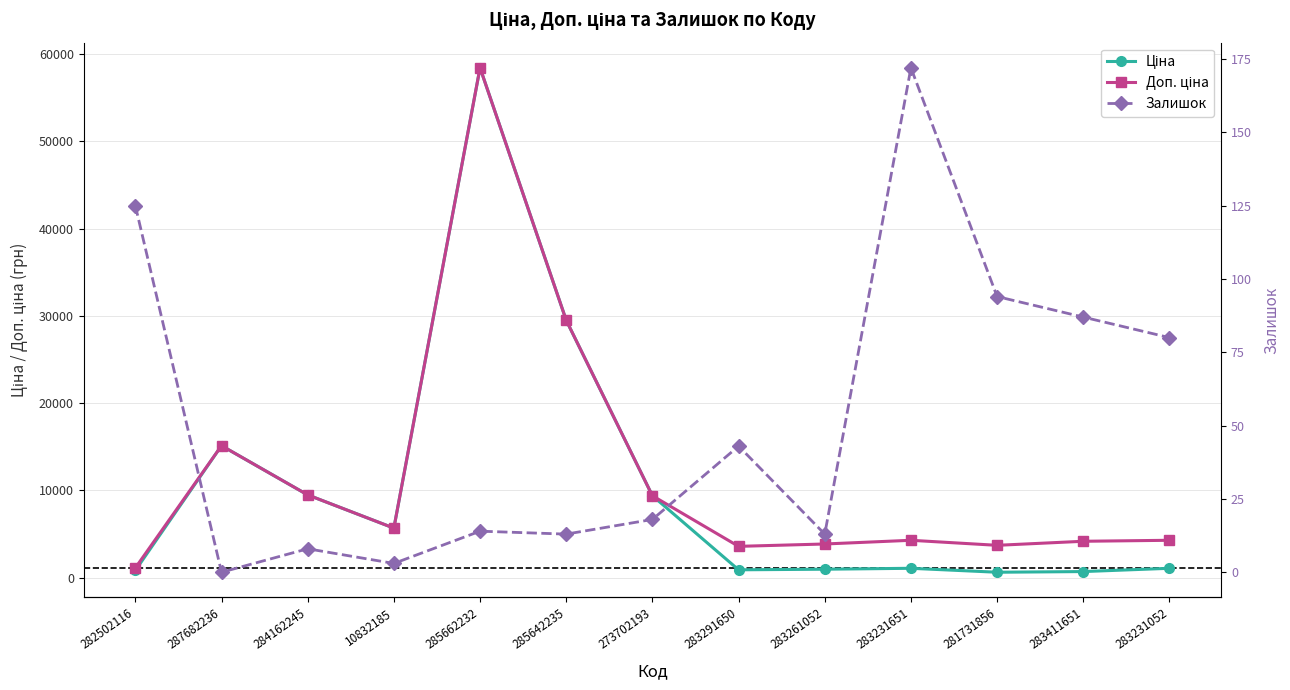

At which category does Доп. ціна reach its first local peak?

287682236